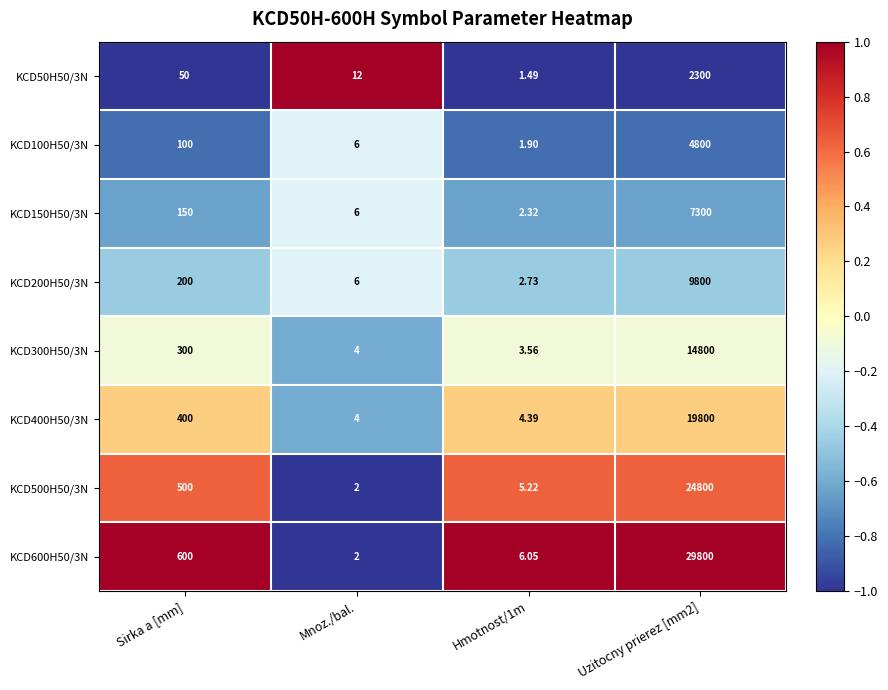

Is the value of KCD300H50/3N at Hmotnost/1m greater than the value of KCD600H50/3N at Hmotnost/1m?

No